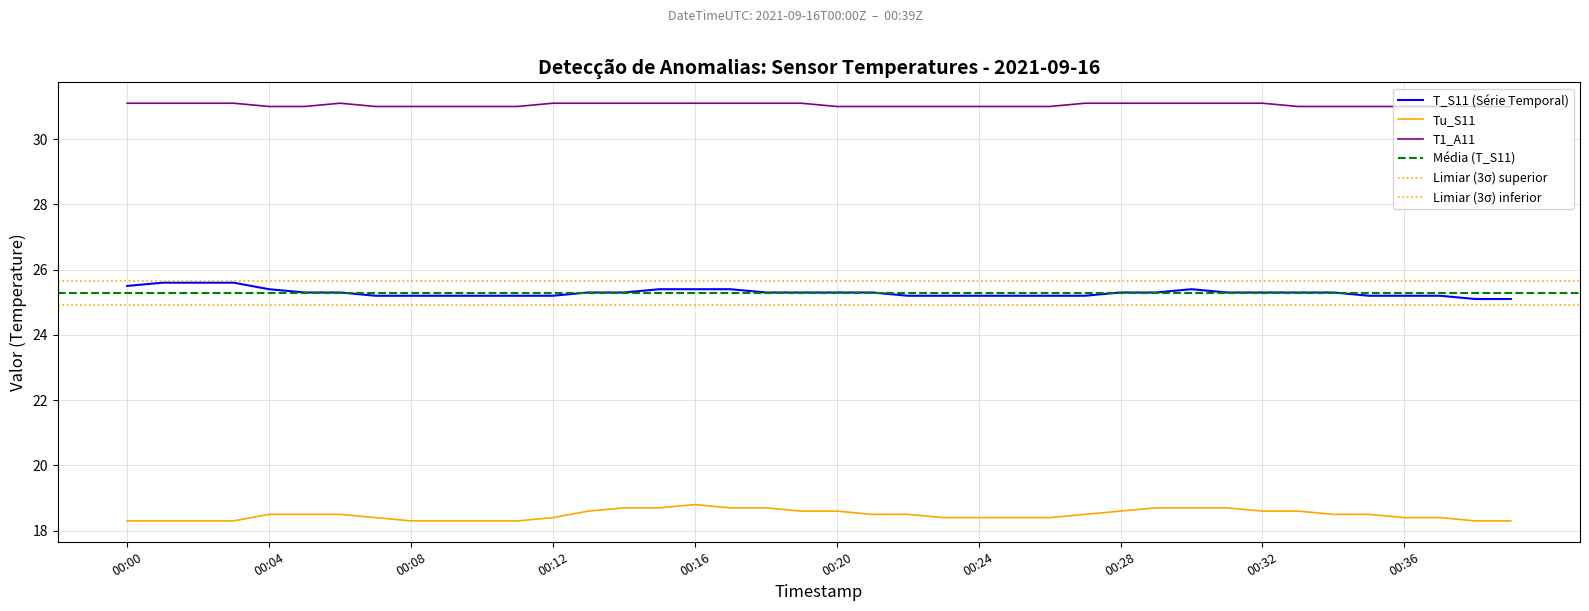

What is the difference between the T1_A11 values at 00:05 and 00:03?

0.1